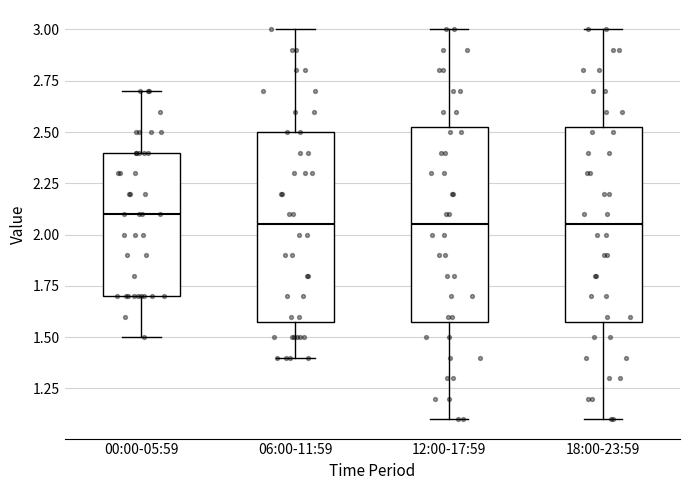

Where is the upper edge of the box for 00:00-05:59 on the y-axis? The values are not printed on the chart, so give them approximately, as read against the axis.

2.40